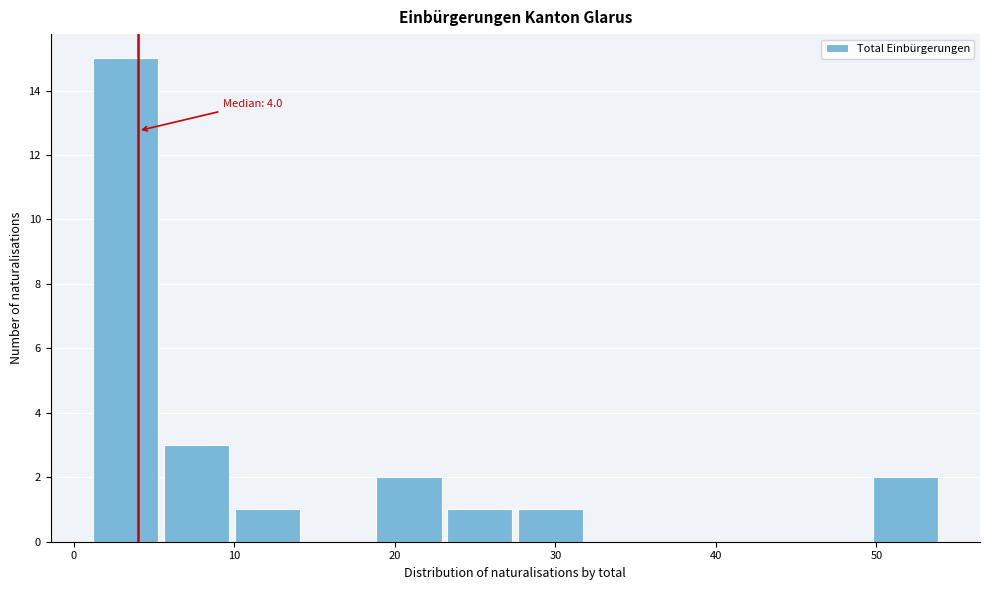

Over which range of the x-axis is the bar tallest?

1 to 5